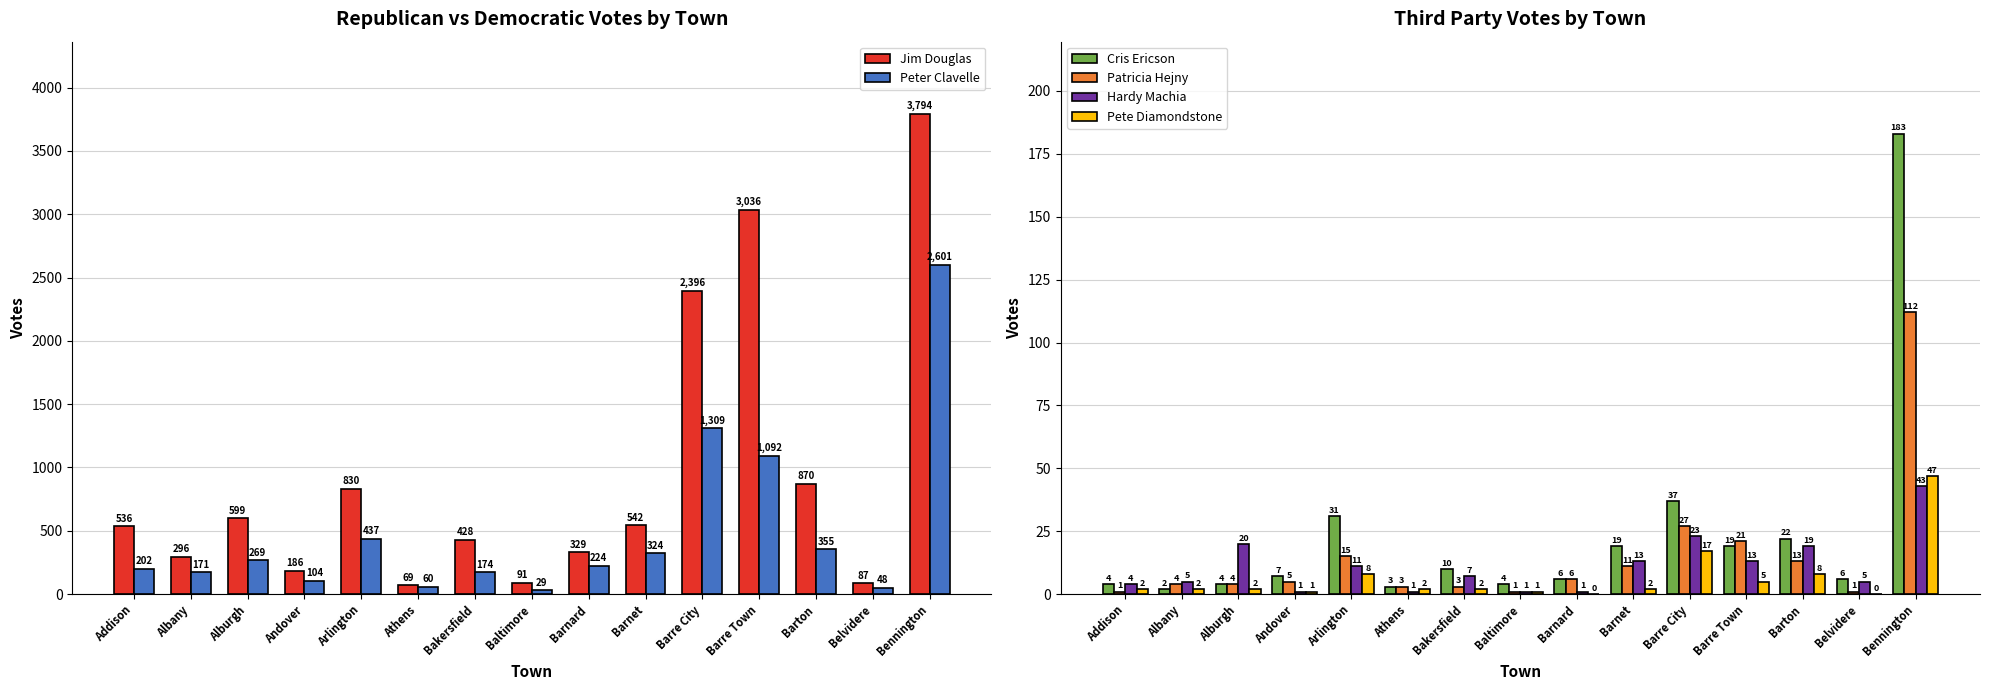

Is the value of Cris Ericson at Alburgh greater than the value of Jim Douglas at Barnet?

No